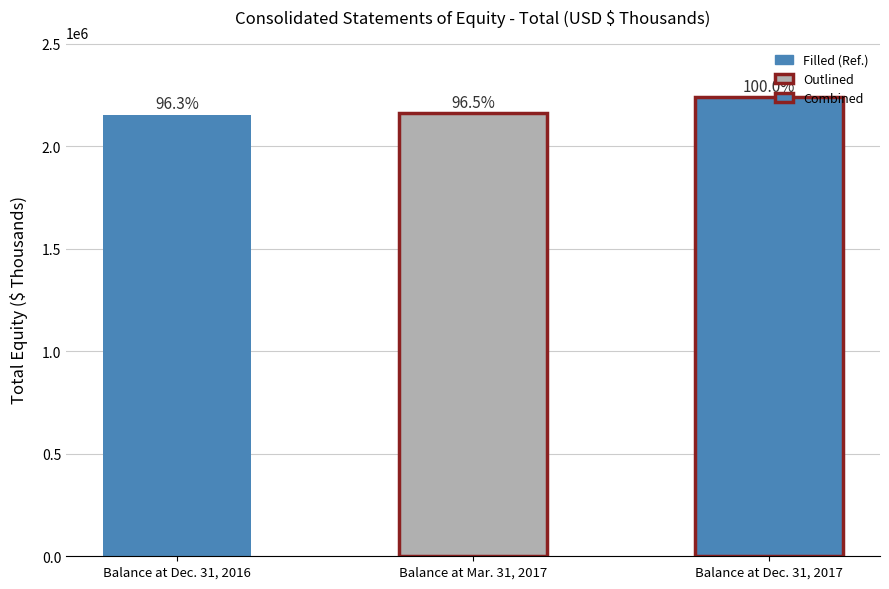

What is the difference between the maximum and minimum values?

82918